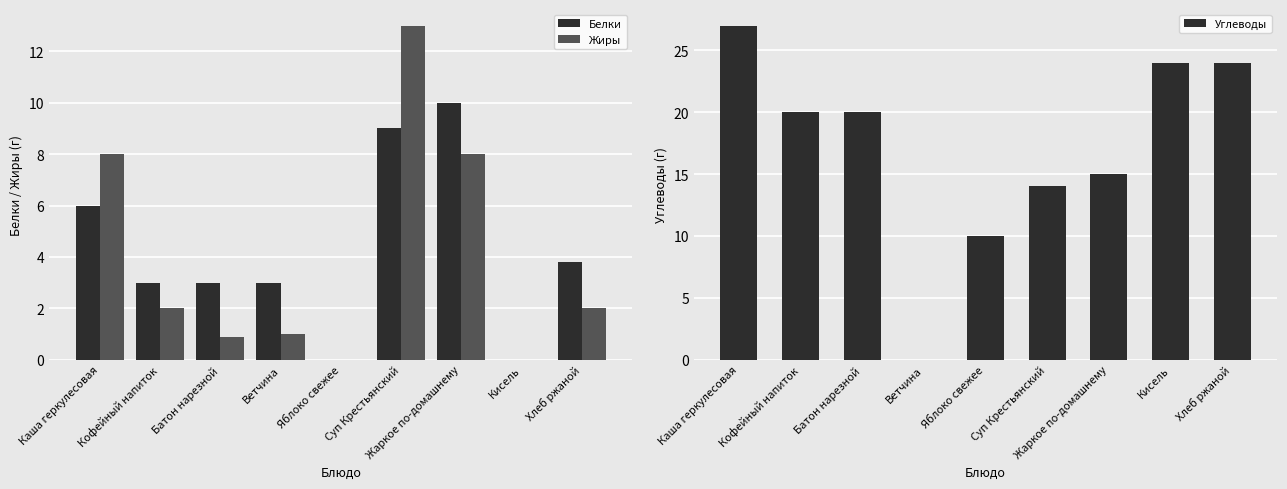

What position from the right is Жаркое по-домашнему?

3